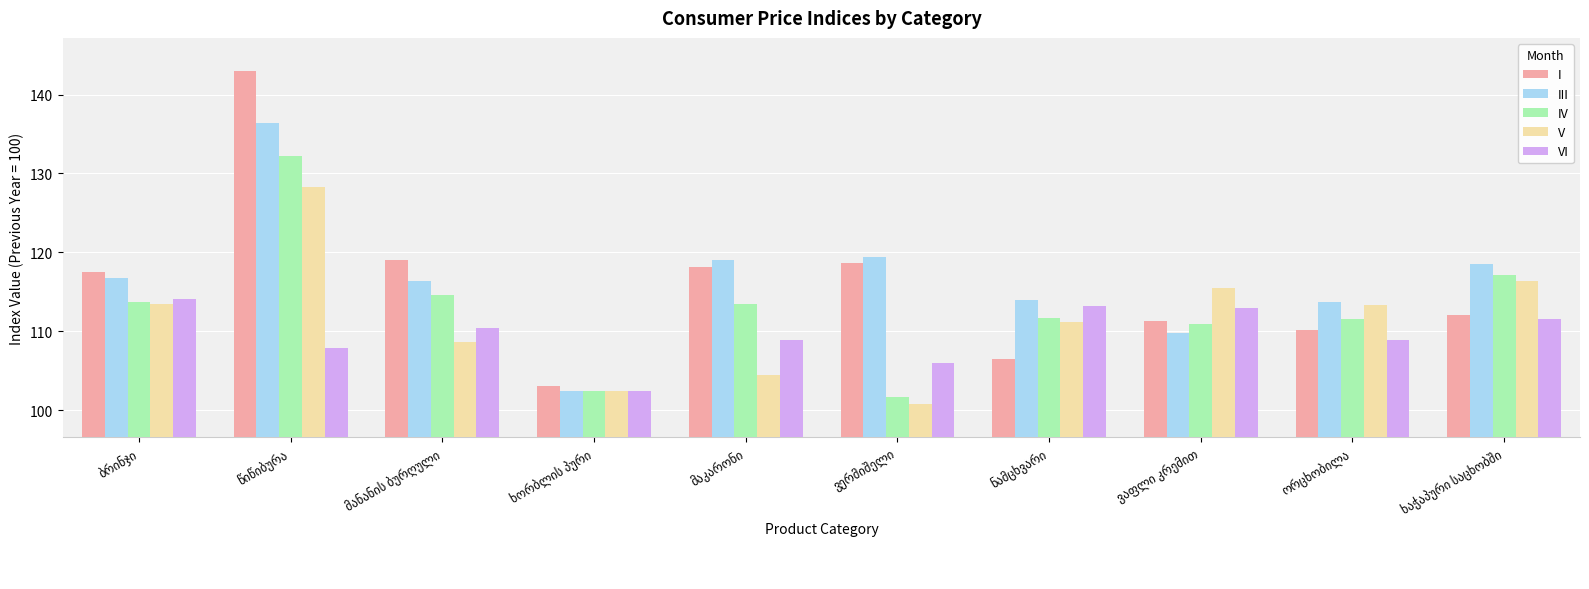

Rank the series by their maximum value, from lowest to highest.

VI, V, IV, III, I